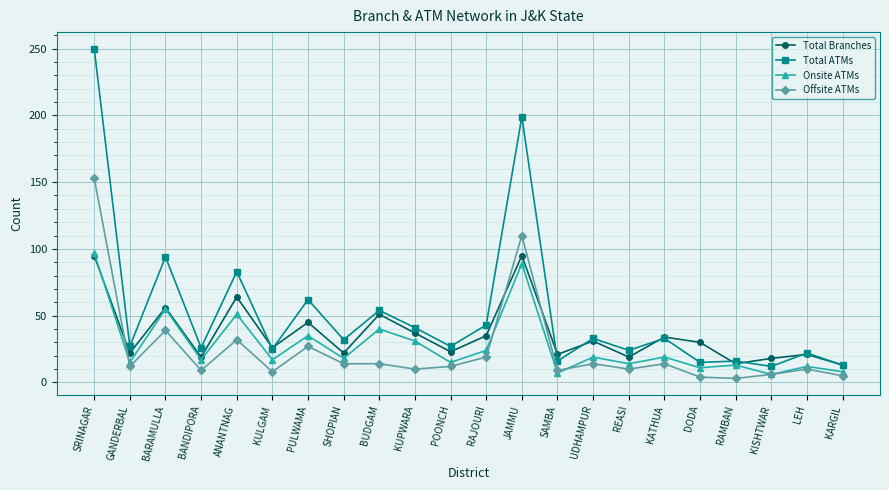

Which series has the widest spread of values?

Total ATMs